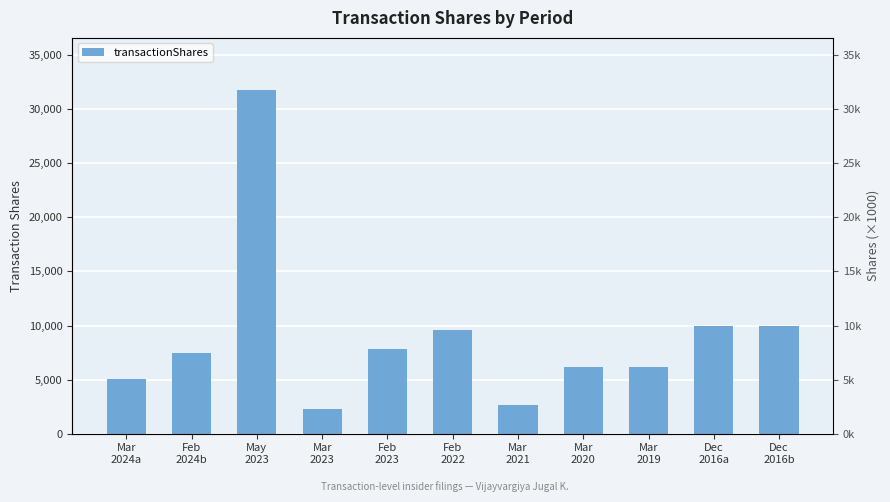

What position from the left is May
2023?

3